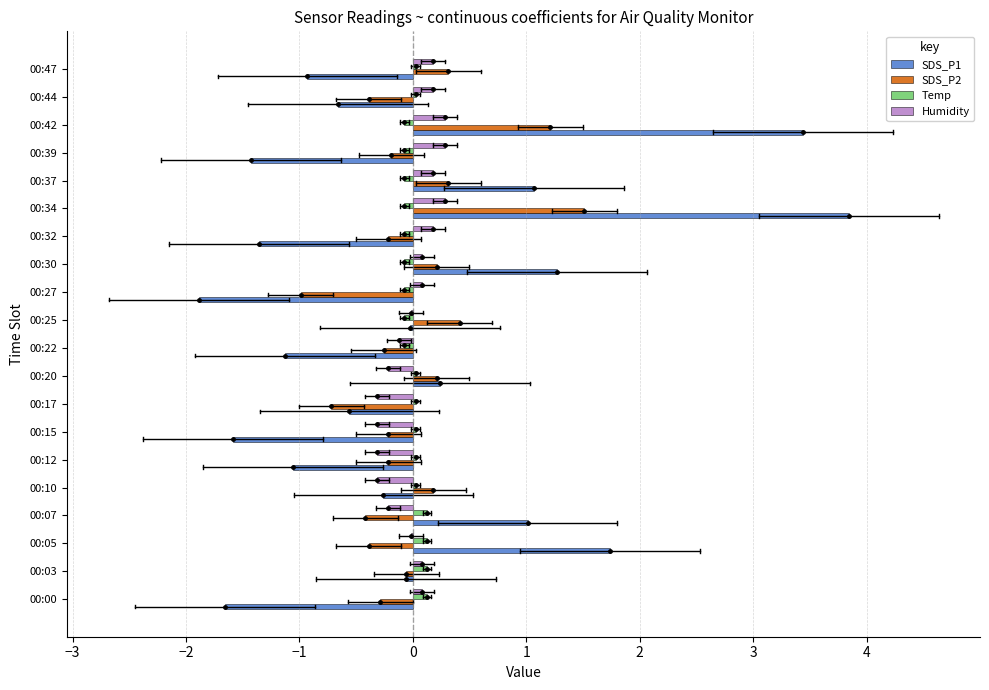

At which category is the sum across all series the highest?

00:34